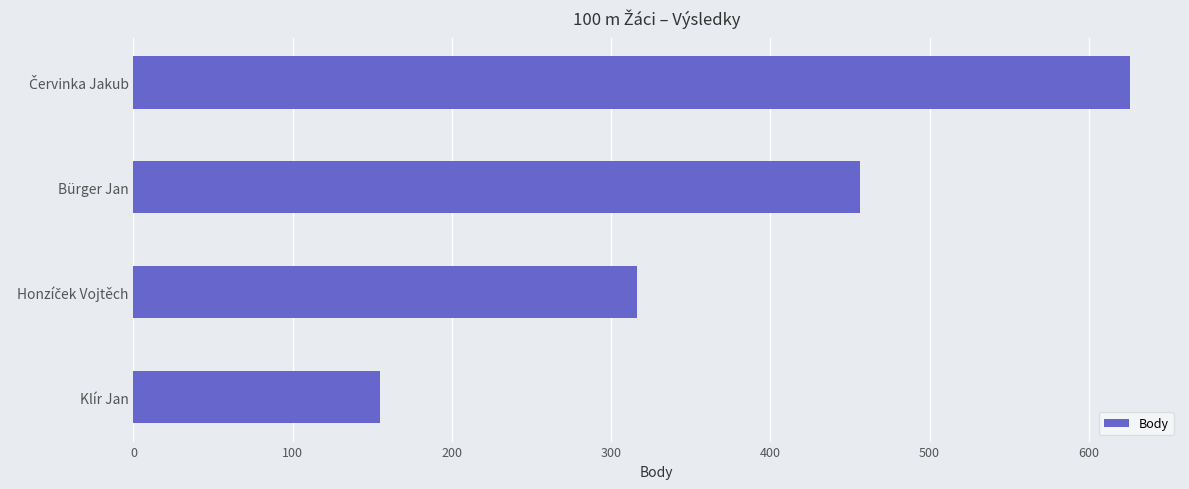

At which label is the value closest to 390?

Bürger Jan